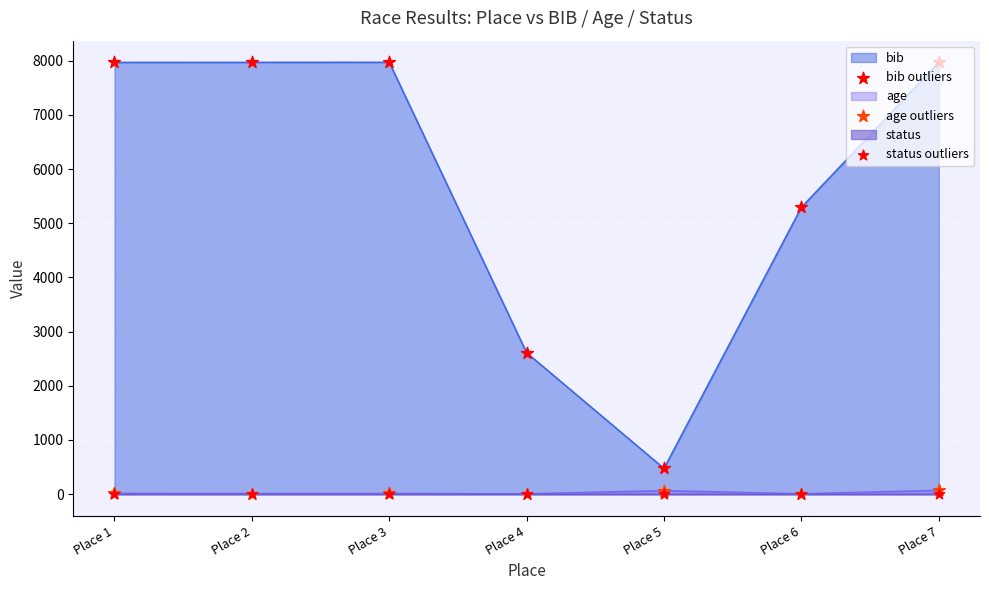

Which series contains the lowest Y value?

status outliers